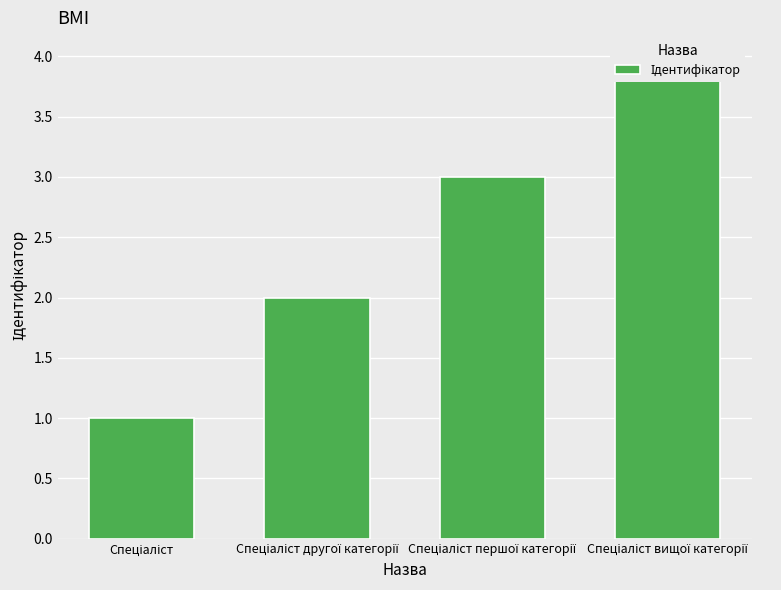

At which label is the value closest to 2?

Спеціаліст другої категорії